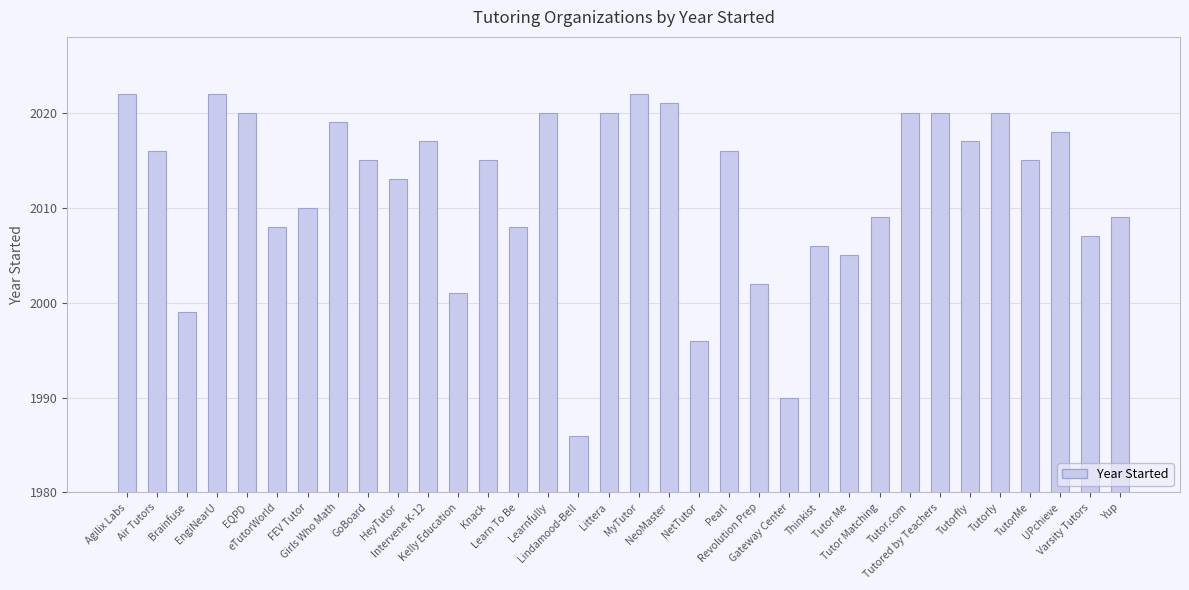

Reading left to right, list all the values displayed in this chart.

2022	2016	1999	2022	2020	2008	2010	2019	2015	2013	2017	2001	2015	2008	2020	1986	2020	2022	2021	1996	2016	2002	1990	2006	2005	2009	2020	2020	2017	2020	2015	2018	2007	2009